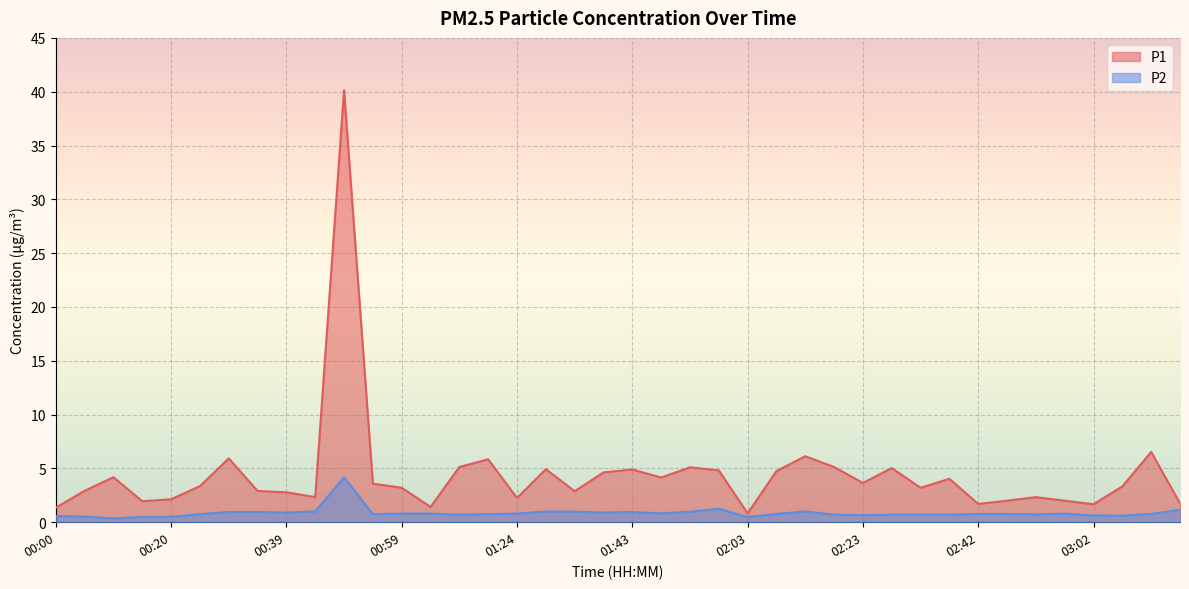

Reading left to right, transcribe all the data shown in this chart.

P1: 1.4	2.9	4.2	1.9	2.1	3.4	5.9	2.9	2.8	2.3	40.1	3.6	3.2	1.4	5.1	5.8	2.2	4.9	2.9	4.6	4.9	4.2	5.1	4.8	0.8	4.8	6.1	5.1	3.6	5.0	3.2	4.0	1.7	2.0	2.3	2.0	1.7	3.3	6.5	1.8
P2: 0.6	0.5	0.3	0.5	0.5	0.8	0.9	0.9	0.9	1.0	4.2	0.8	0.8	0.8	0.7	0.8	0.8	1.0	1.0	0.9	0.9	0.8	1.0	1.2	0.5	0.8	1.0	0.7	0.7	0.7	0.7	0.7	0.8	0.8	0.7	0.8	0.6	0.6	0.8	1.1